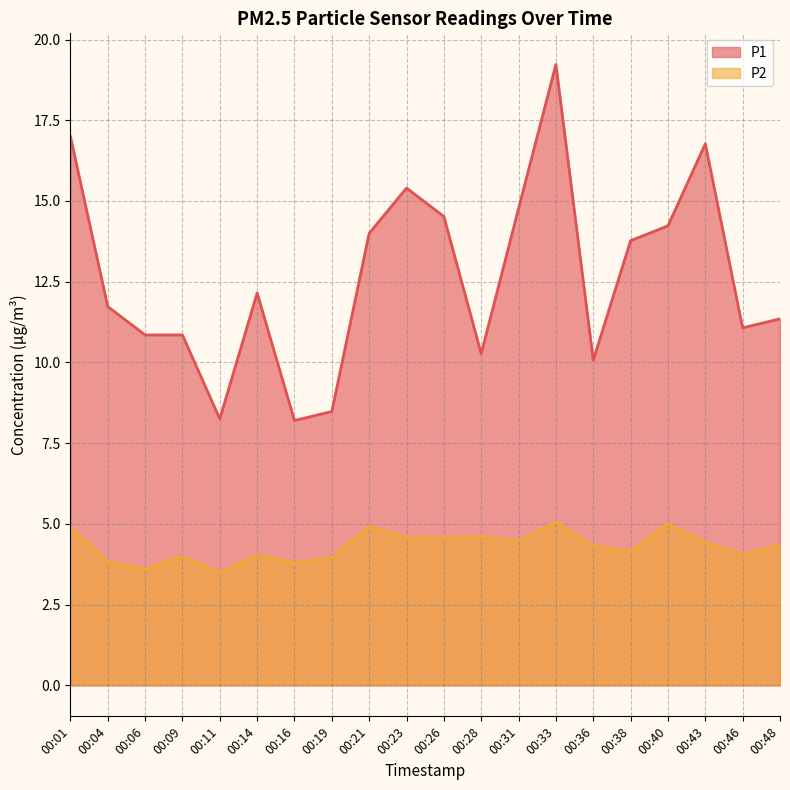

What are all the series names shown in the legend?

P1, P2